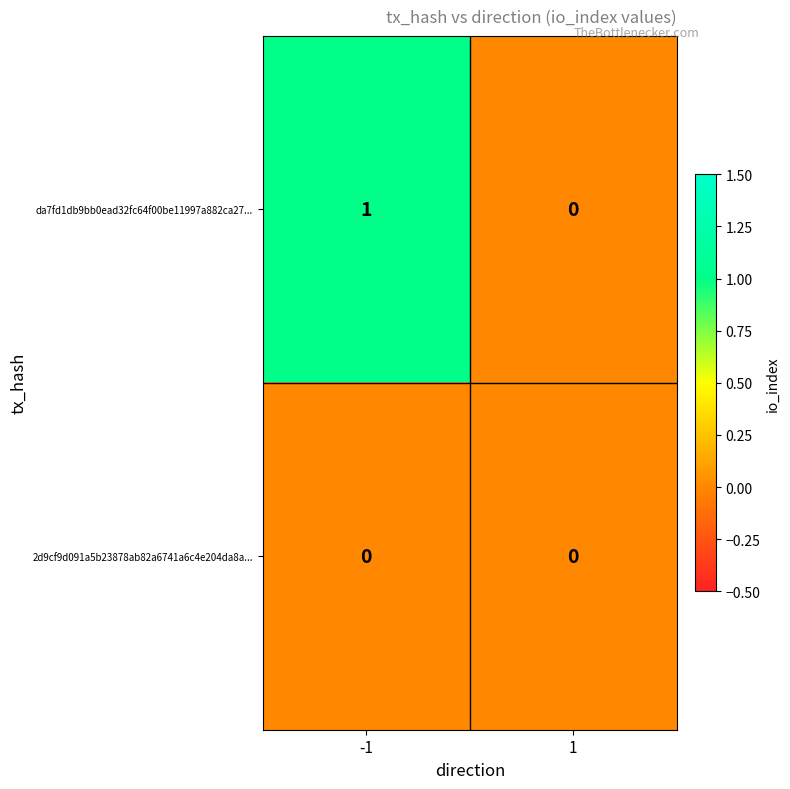

What is the greatest value displayed?

1